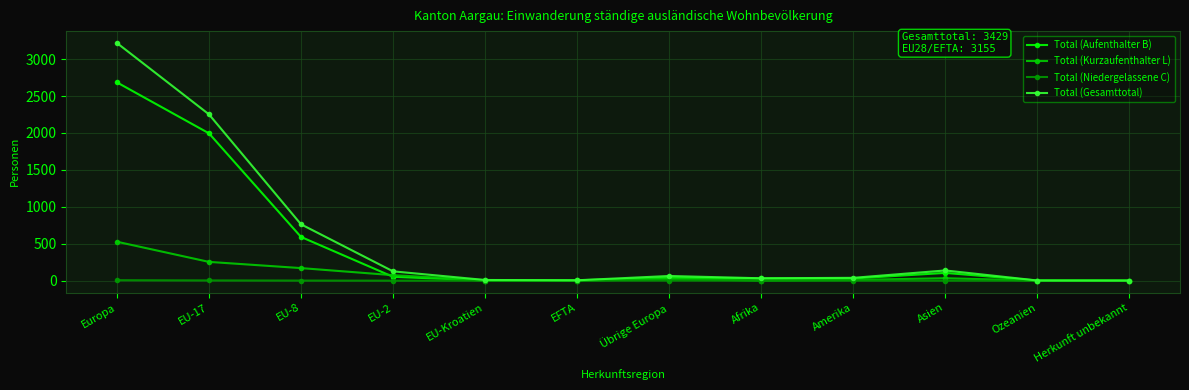

What is the difference between the Total (Gesamttotal) values at EU-2 and Herkunft unbekannt?

125